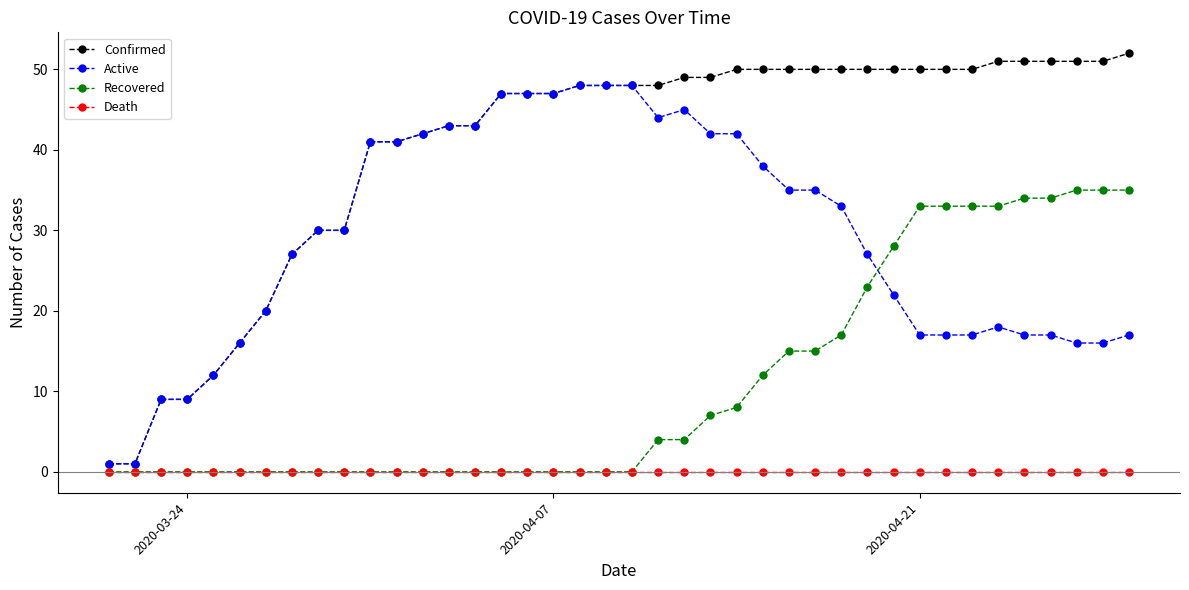

Which series has the largest range (max minus min)?

Confirmed